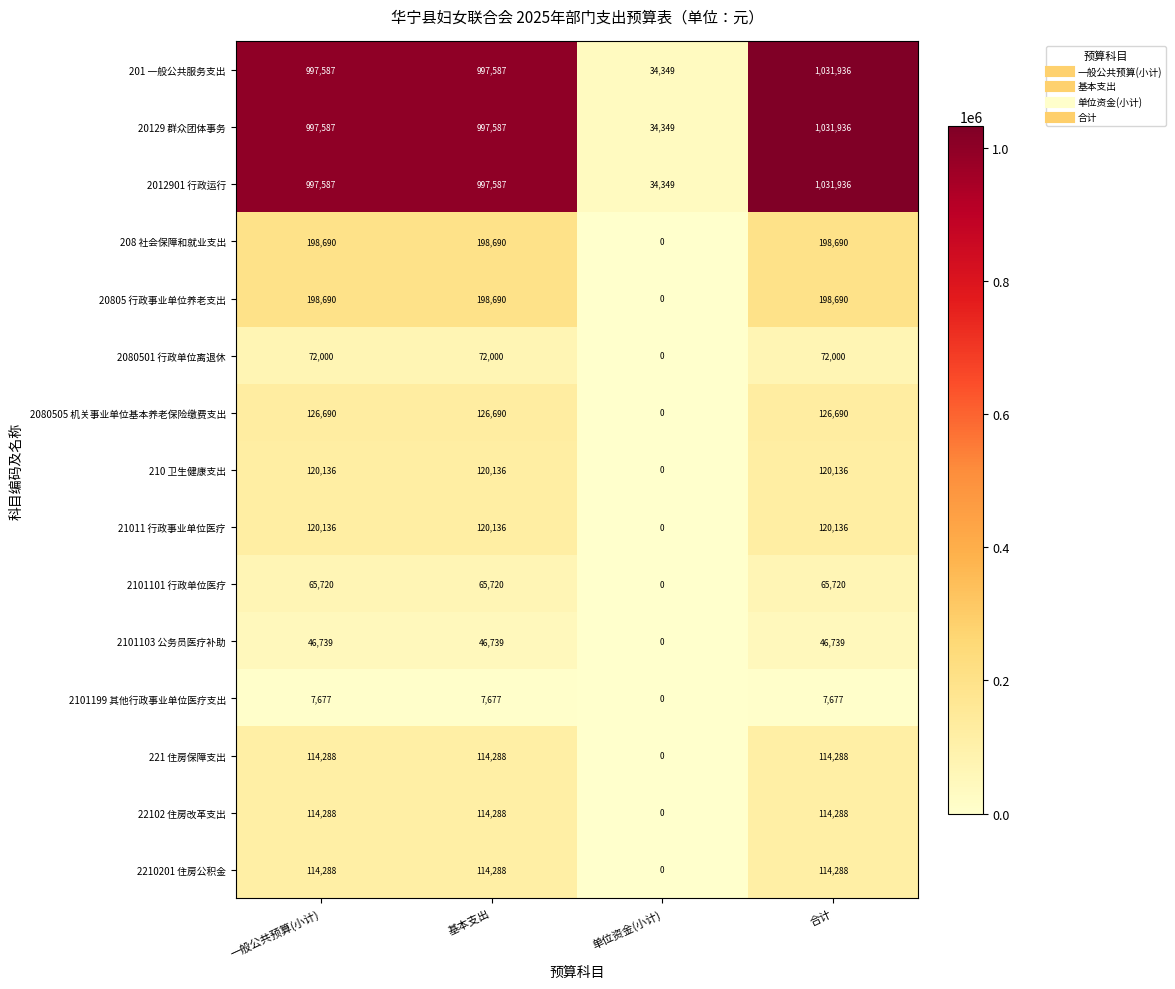

What is the difference between the highest and lowest values at 合计?

1024259